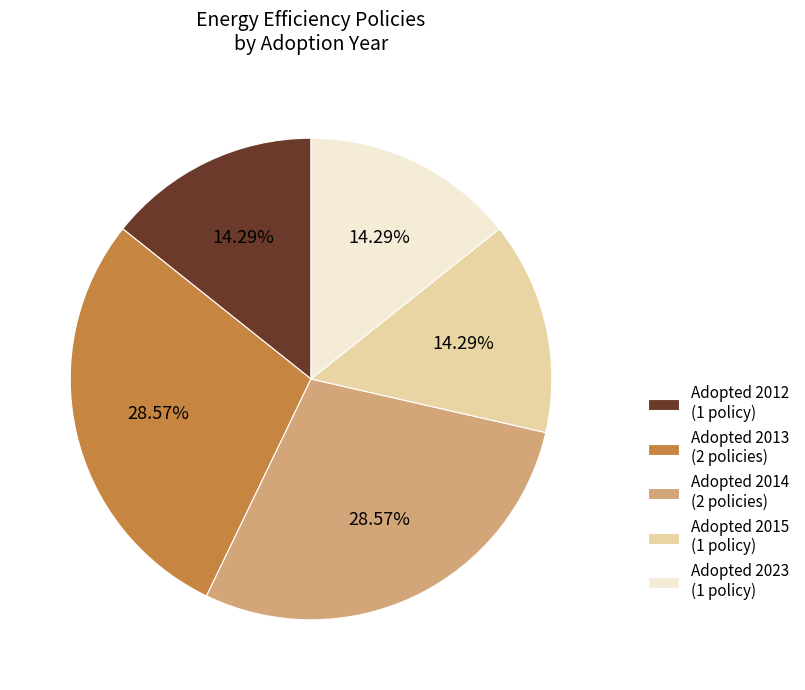

Which has a higher value, Adopted 2014 (2 policies) or Adopted 2012 (1 policy)?

Adopted 2014 (2 policies)